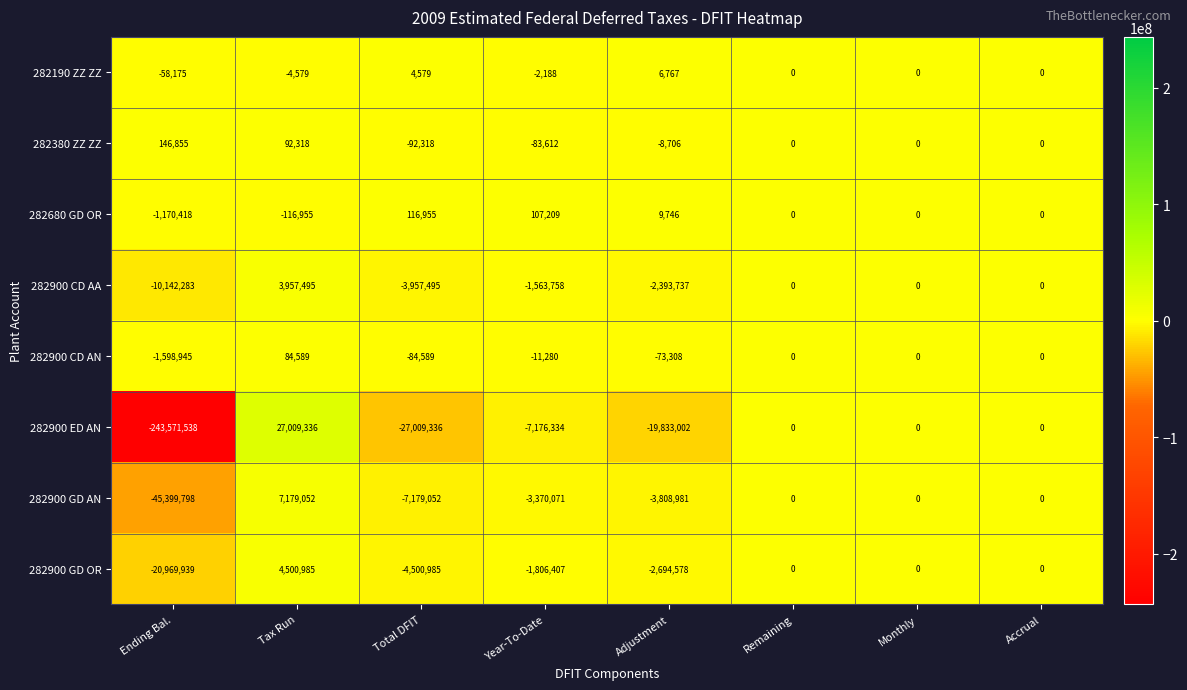

How many distinct data groups are displayed?

8